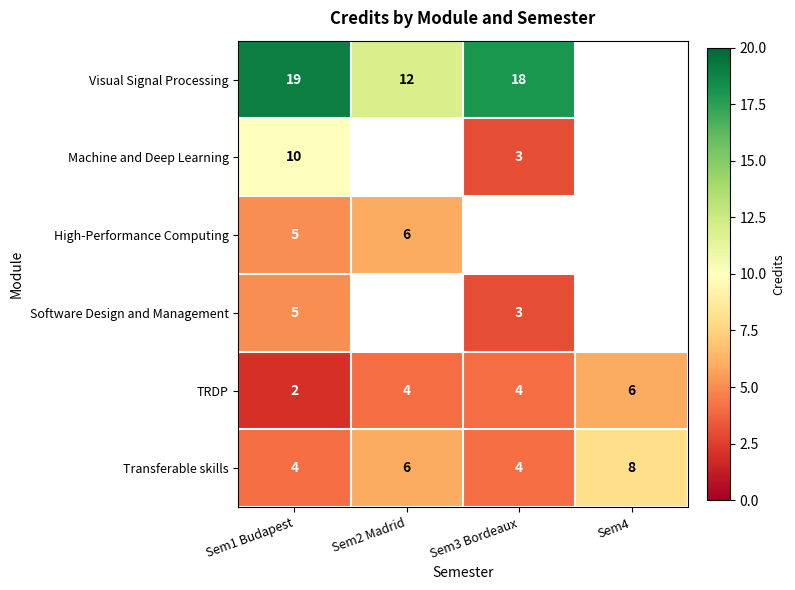

What is the average value of the TRDP series?

4